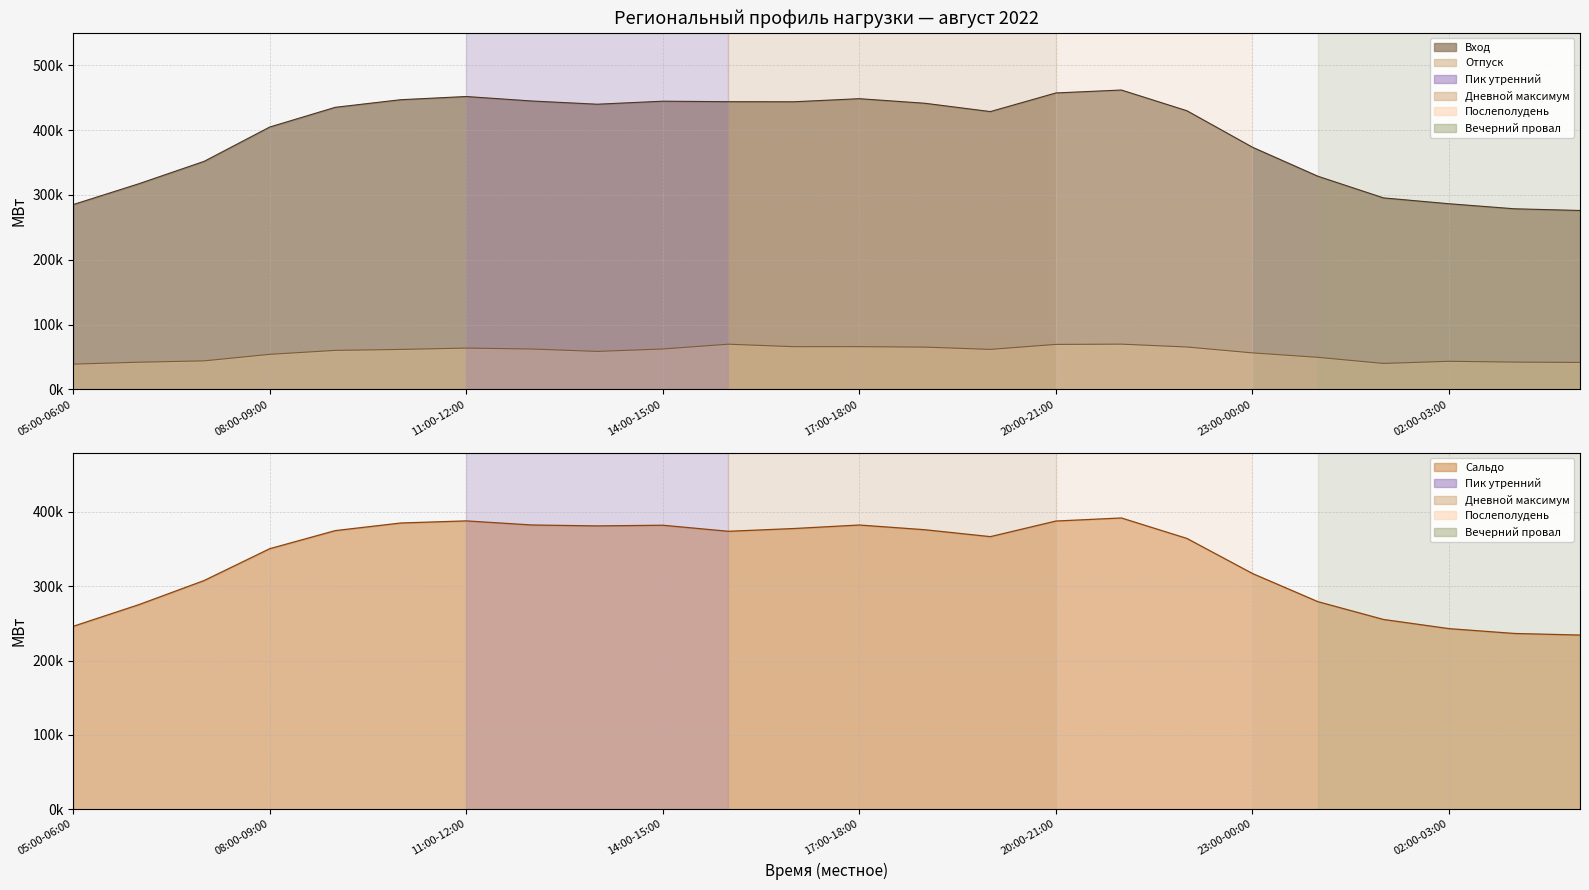

What is the total value across all series at 13?

882772.9